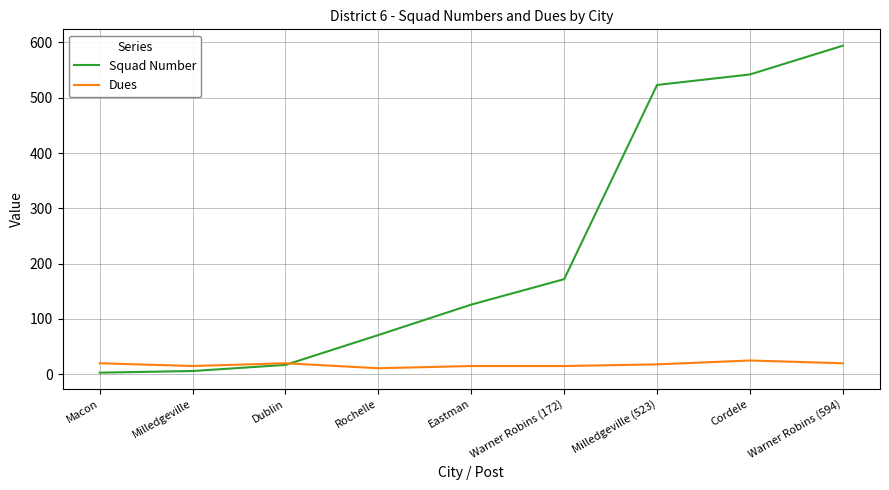

True or false: Squad Number has more than 1 interior local peaks.

False